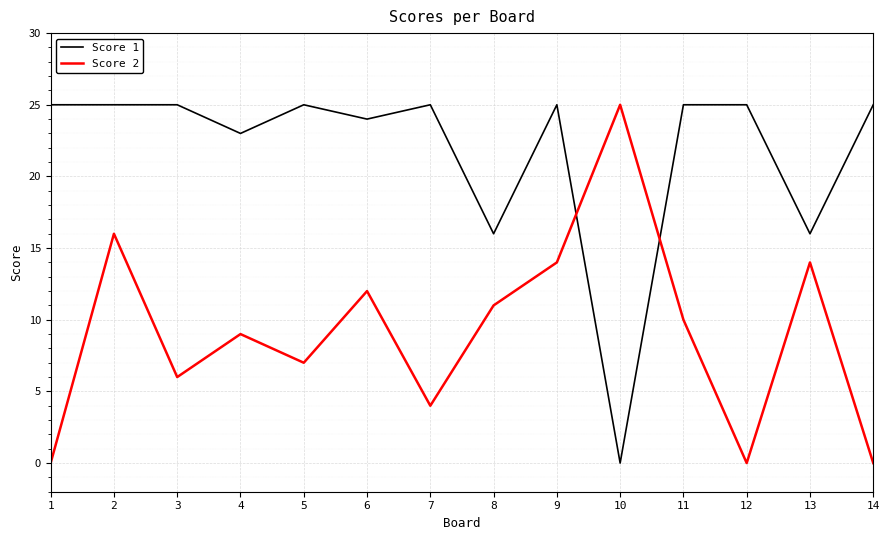

How many categories are shown in the chart?

14